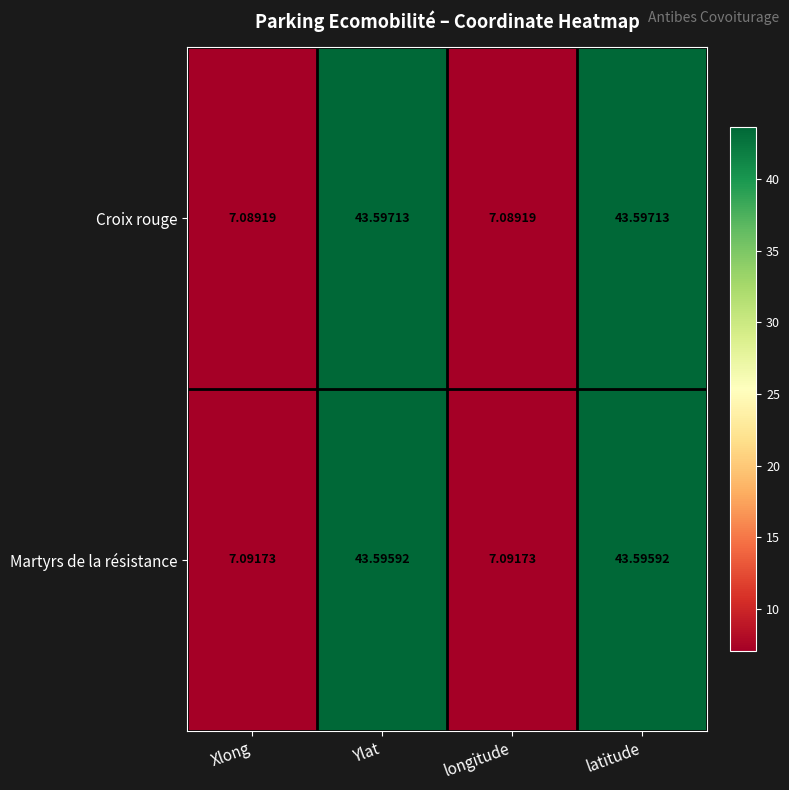

Which series changed the most between Xlong and Ylat?

Croix rouge